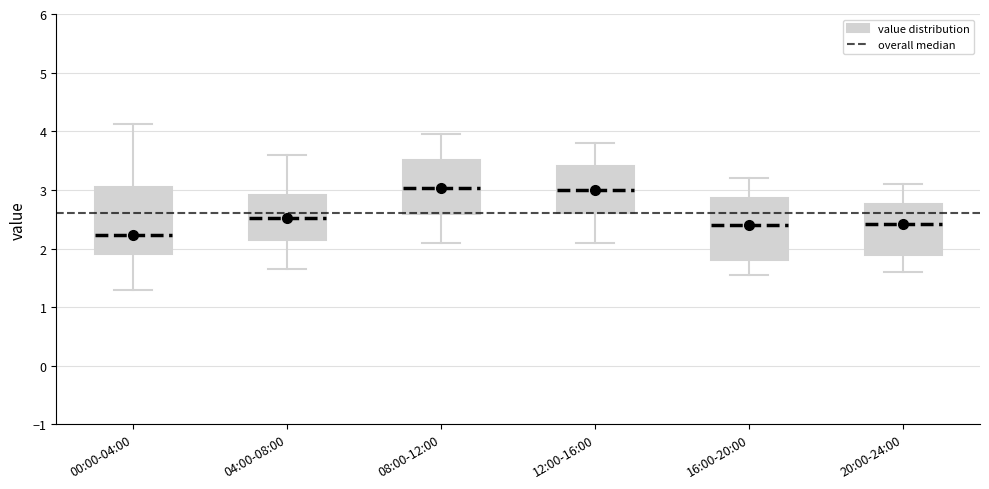

Where is the lower edge of the box for 00:00-04:00 on the y-axis? The values are not printed on the chart, so give them approximately, as read against the axis.

1.9